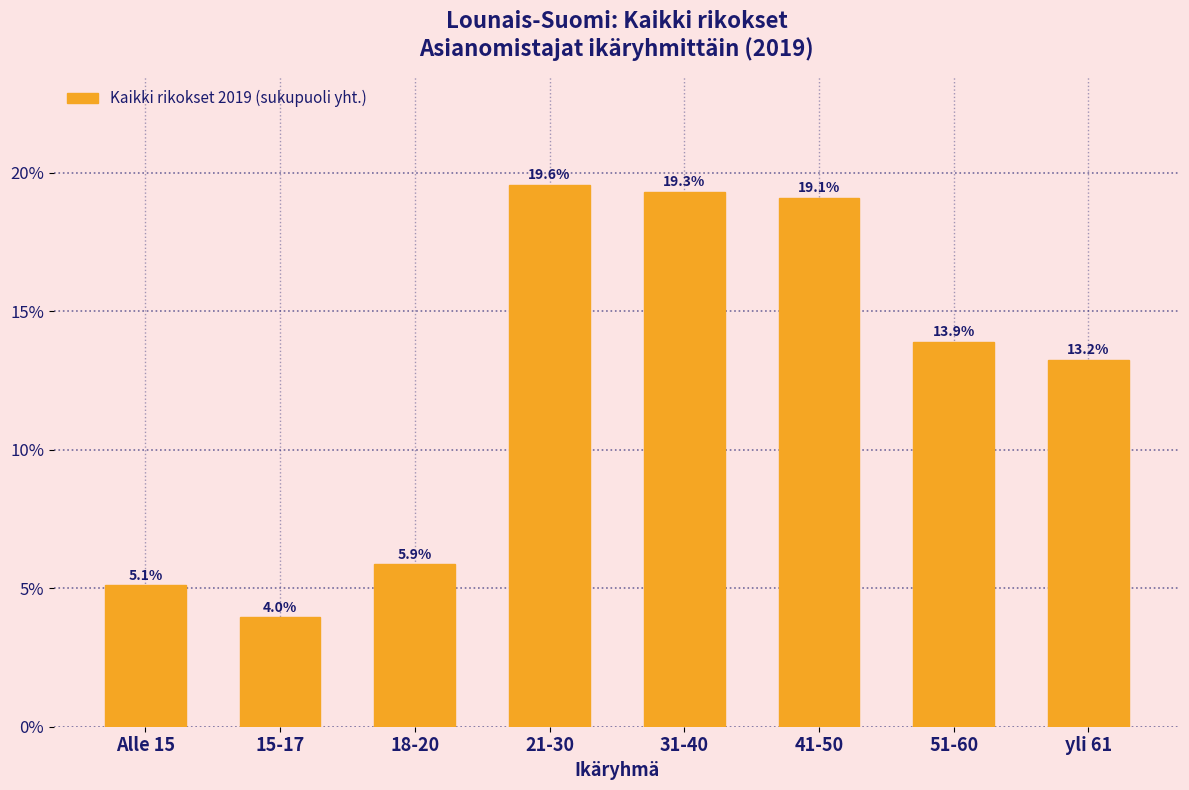

Reading left to right, transcribe all the data shown in this chart.

Alle 15=5.1	15-17=4.0	18-20=5.9	21-30=19.6	31-40=19.3	41-50=19.1	51-60=13.9	yli 61=13.2